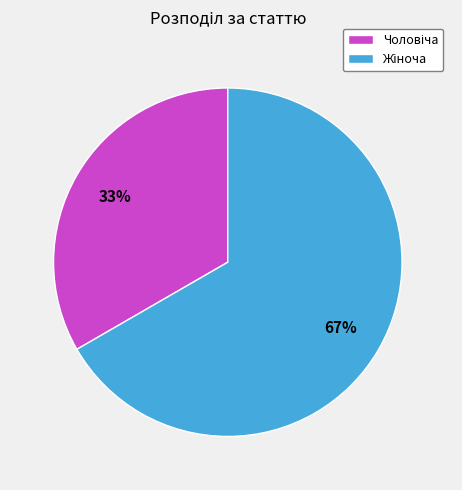

Does any single category account for the majority?

Yes